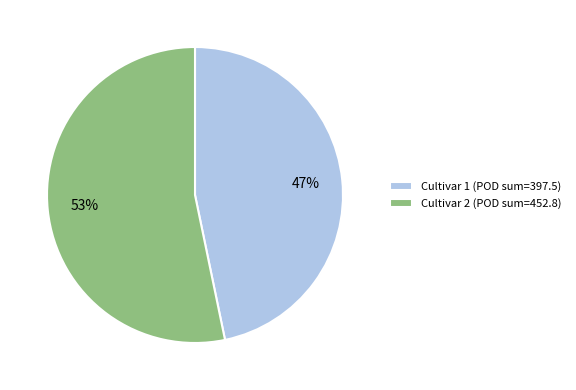

What percentage is the Cultivar 2 slice, to the nearest percent?

53%